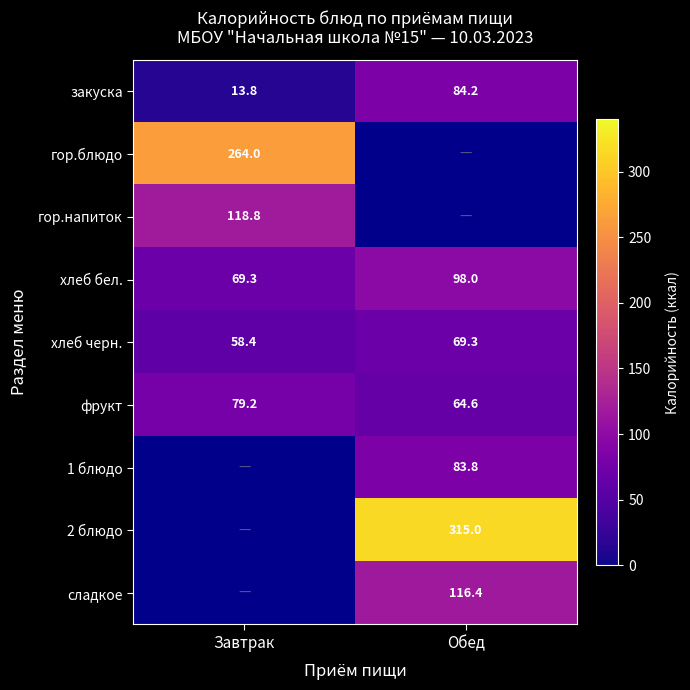

True or false: закуска has a value of 4.1 at Завтрак.

False